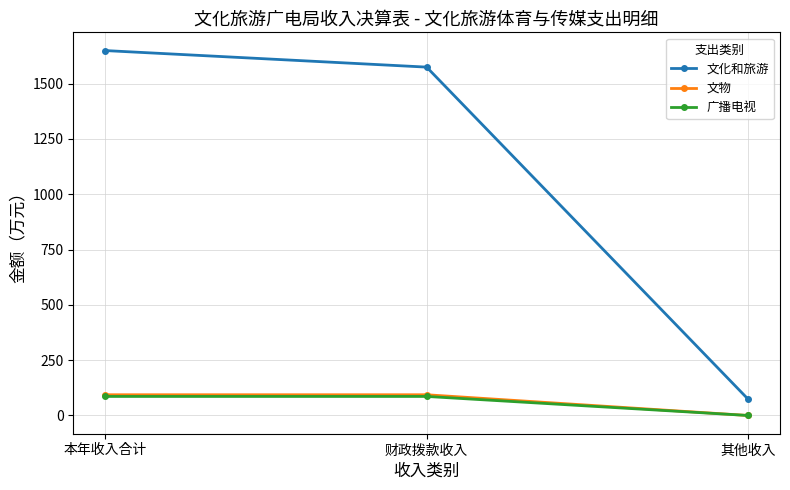

List the labels in order of 文化和旅游 value, largest first.

本年收入合计, 财政拨款收入, 其他收入